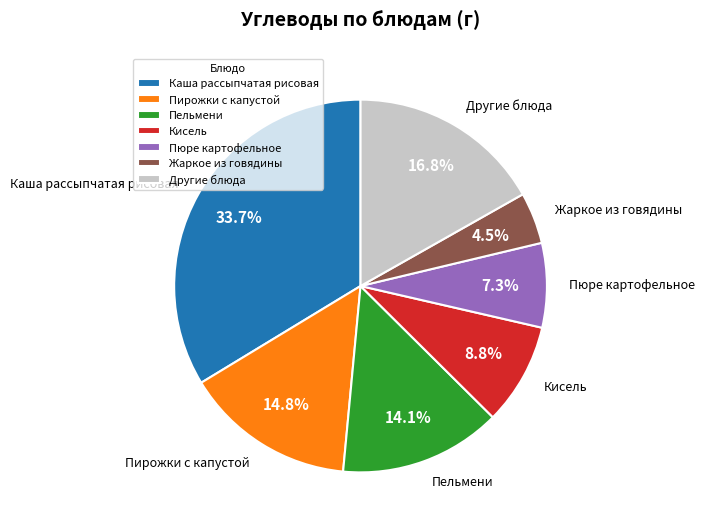

What percentage do Пельмени and Другие блюда together represent?

30.9%